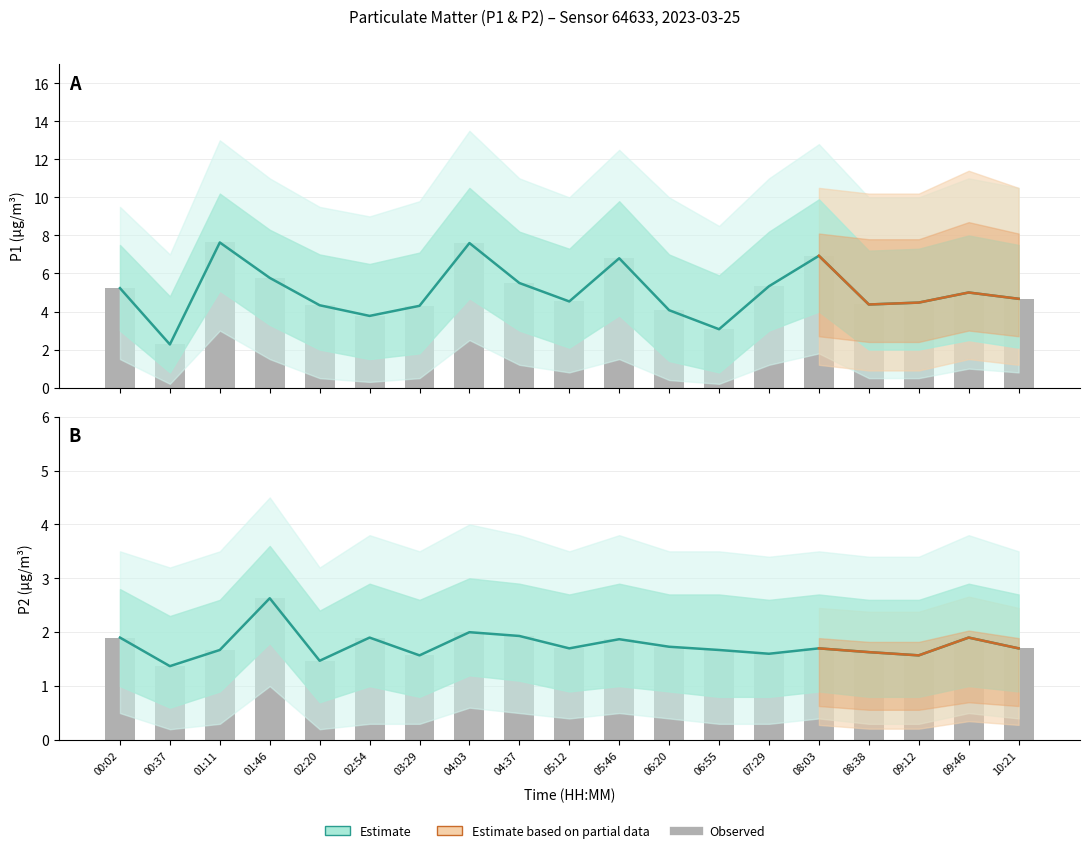

Which series has the largest total across all categories?

P1